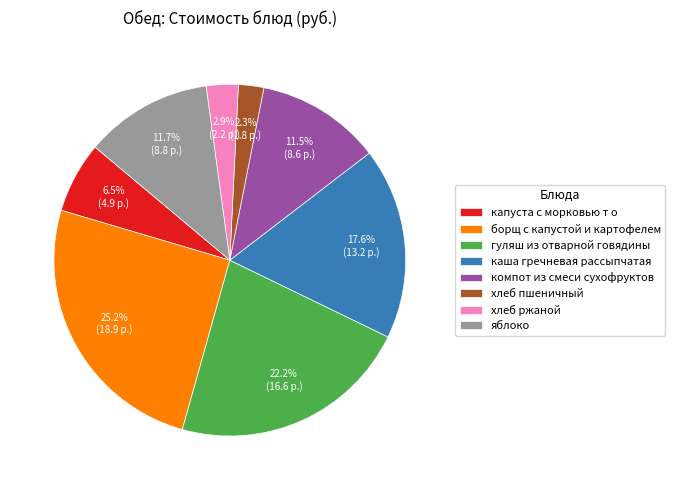

What is the total percentage of хлеб ржаной and компот из смеси сухофруктов?

14.4%